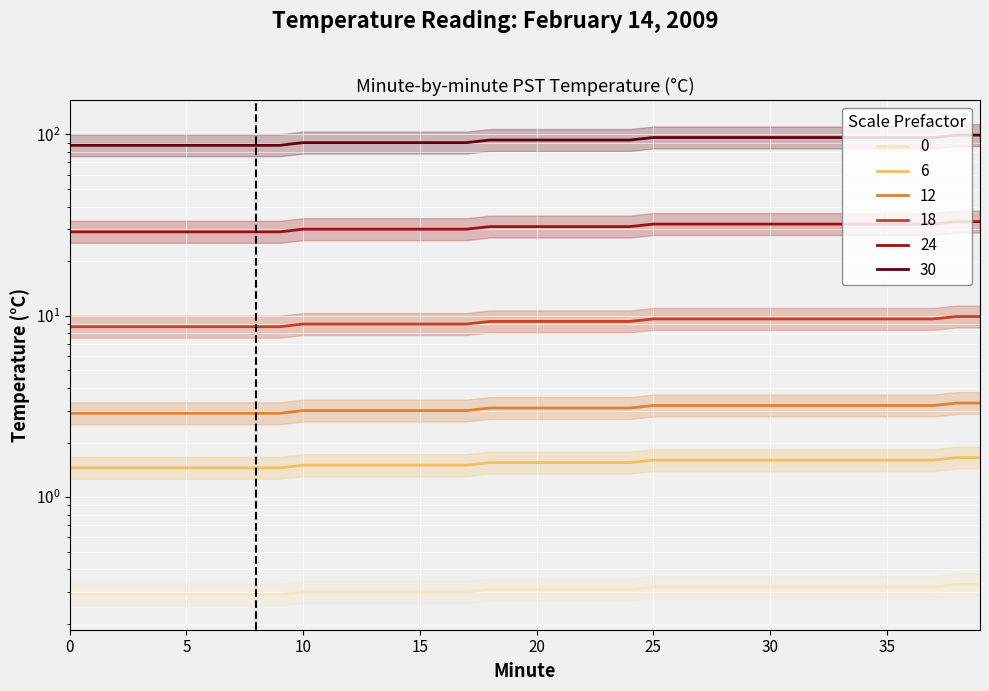

Count the values in the range 30 to 32.

28